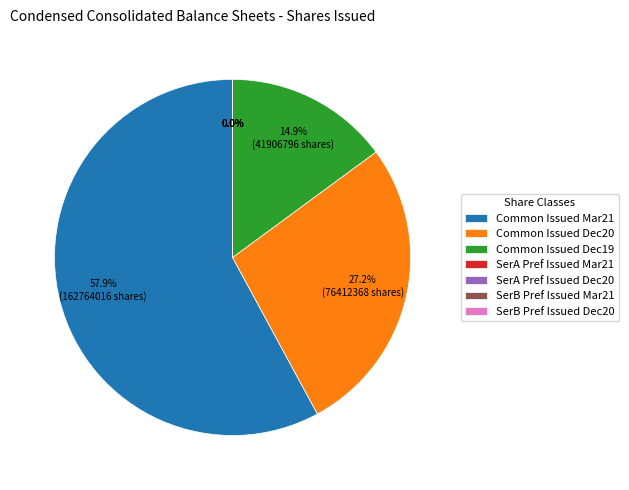

Combined, do Common Issued Mar21 and Common Issued Dec20 account for over 50%?

Yes